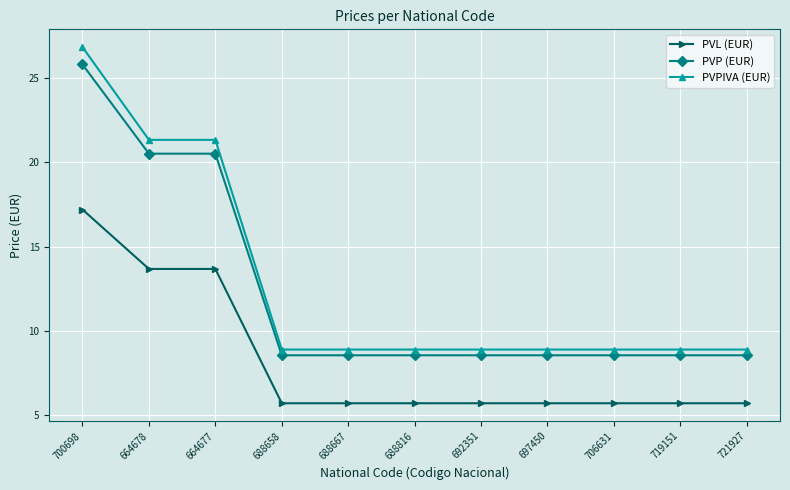

True or false: PVP (EUR) and PVL (EUR) cross at least once.

False